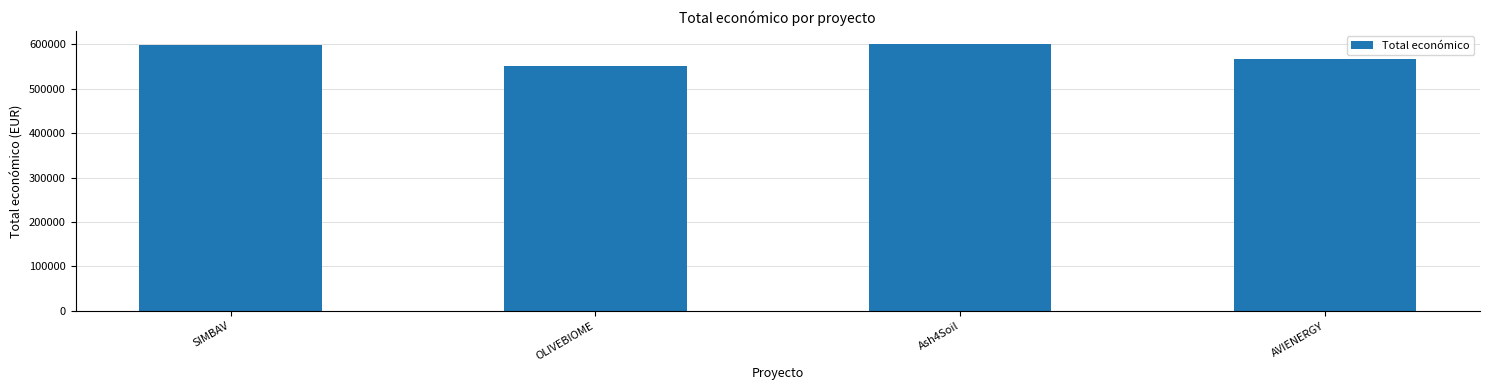

What is the value of the 2nd bar from the left?

550111